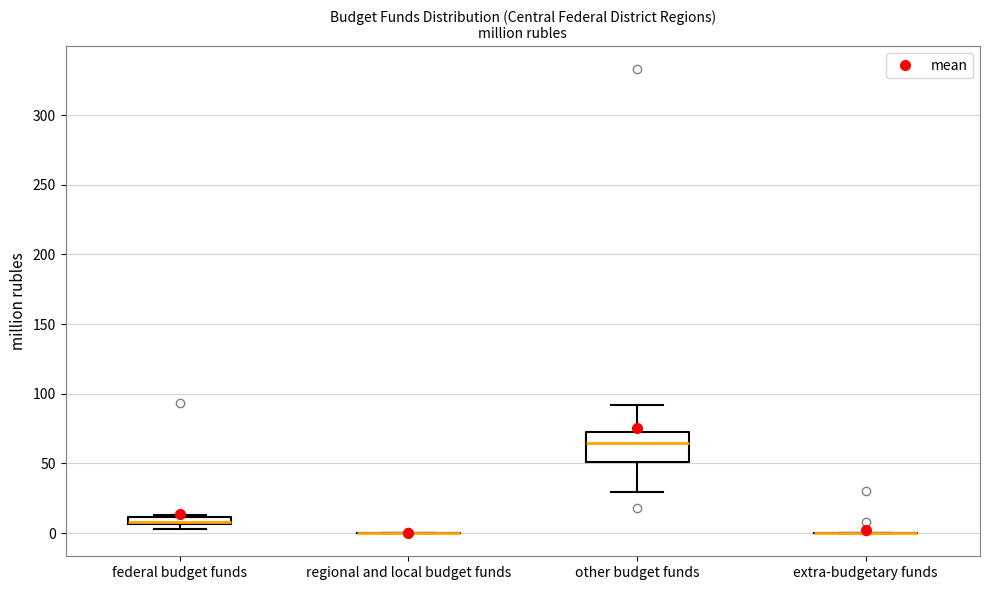

Comparing the boxes themselves (not the whiskers), which one is the tallest?

other budget funds